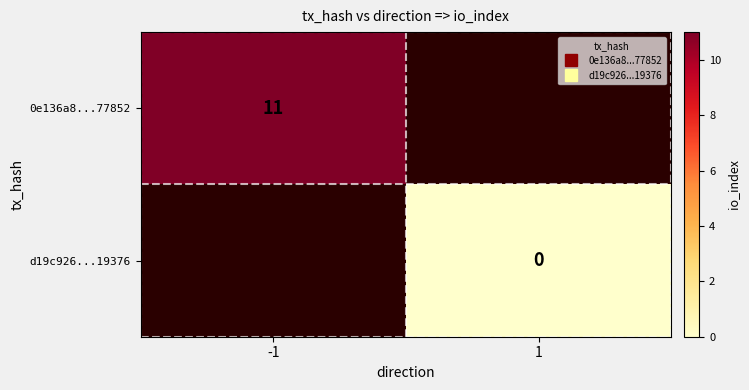

Is the value of 0e136a8...77852 at 1 greater than the value of d19c926...19376 at -1?

No